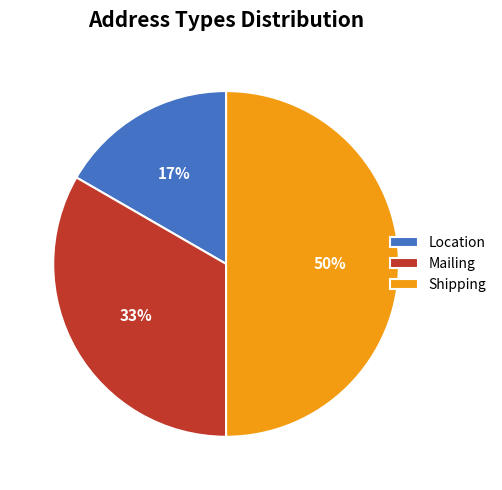

How many segments does this pie chart have?

3